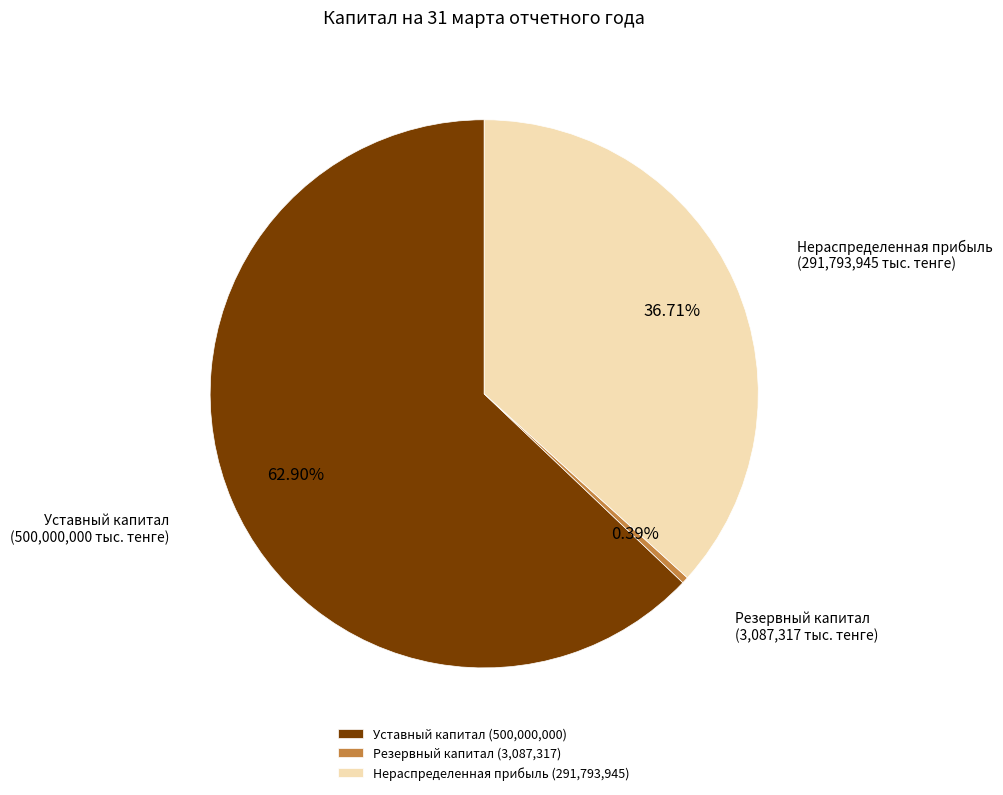

True or false: Уставный капитал accounts for 63% of the total.

True